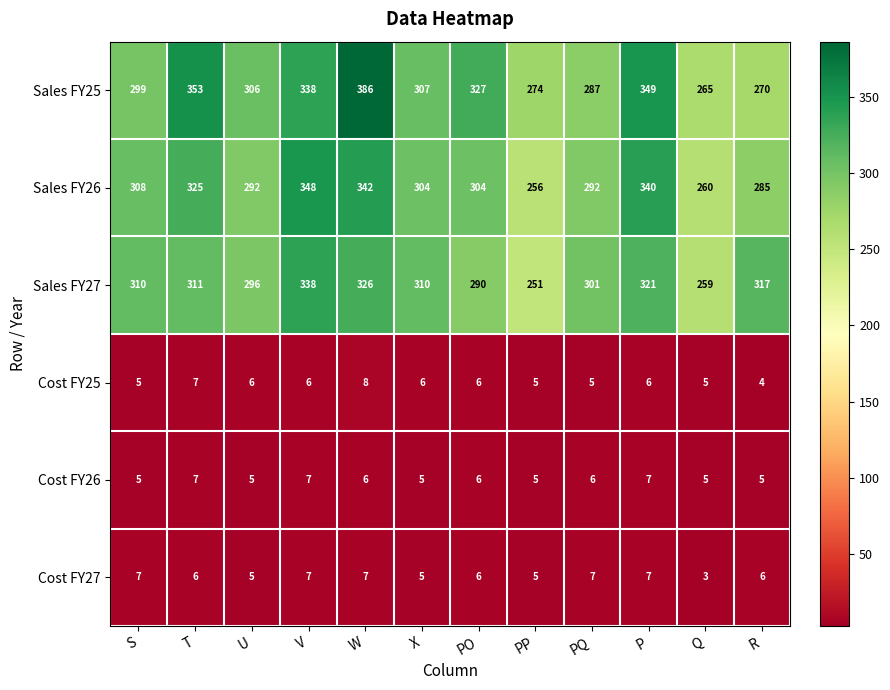

How many values in the Sales FY26 series are below 304?

5